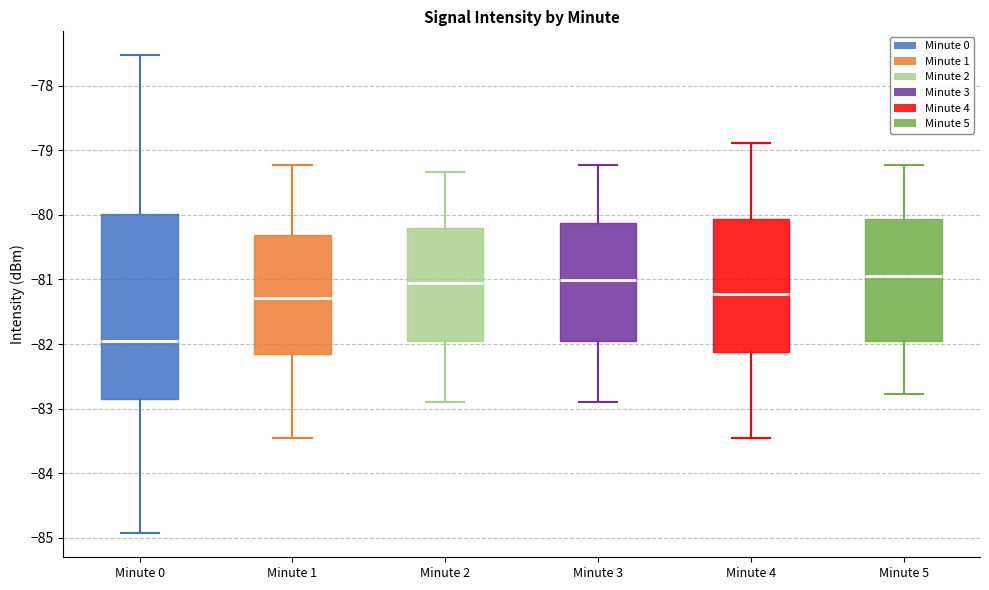

Where does the upper whisker of the box for Minute 2 end on the y-axis? The values are not printed on the chart, so give them approximately, as read against the axis.

-79.3